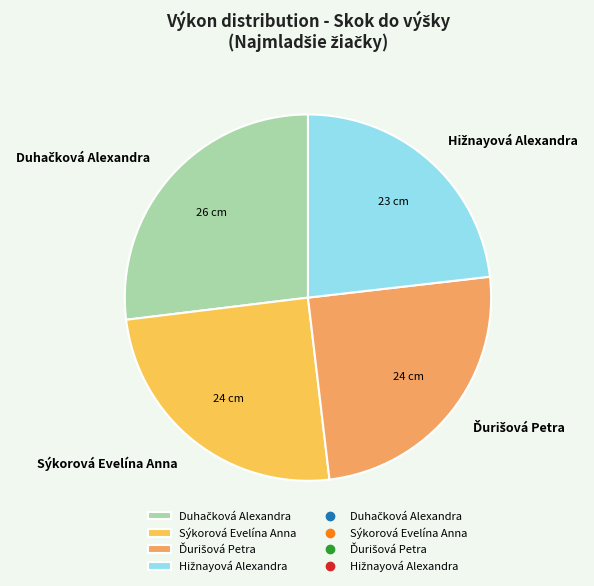

True or false: Sýkorová Evelína Anna accounts for 37% of the total.

False